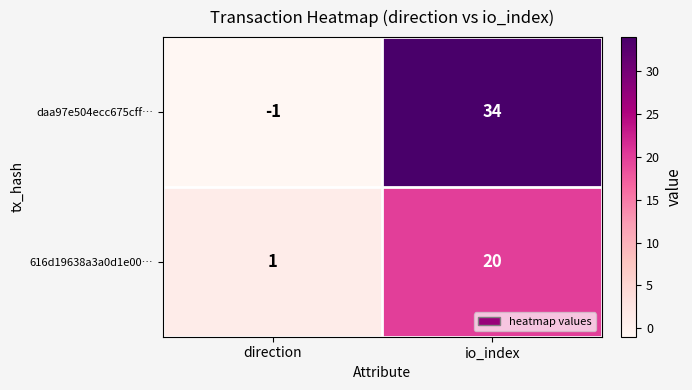

Reading left to right, what are all the values shown in this chart?

daa97e504ecc675cff…: direction=-1	io_index=34
616d19638a3a0d1e00…: direction=1	io_index=20